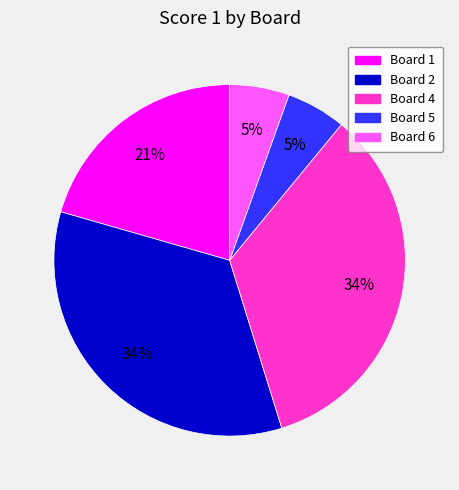

Is there a majority slice in this chart?

No